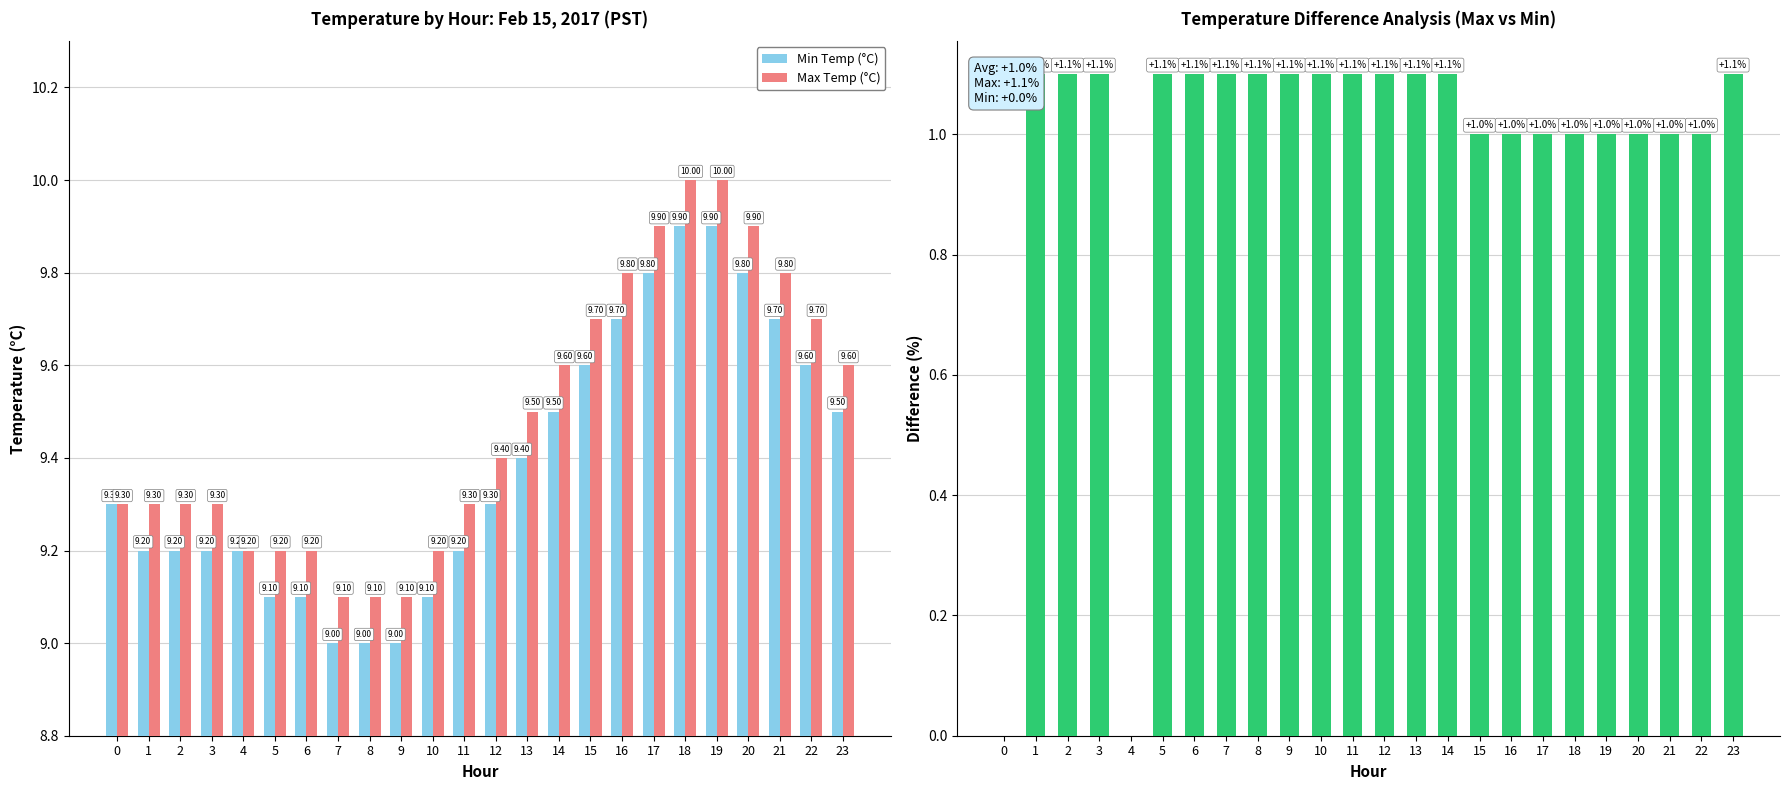

What is the difference between the highest and lowest values at 6?

8.1